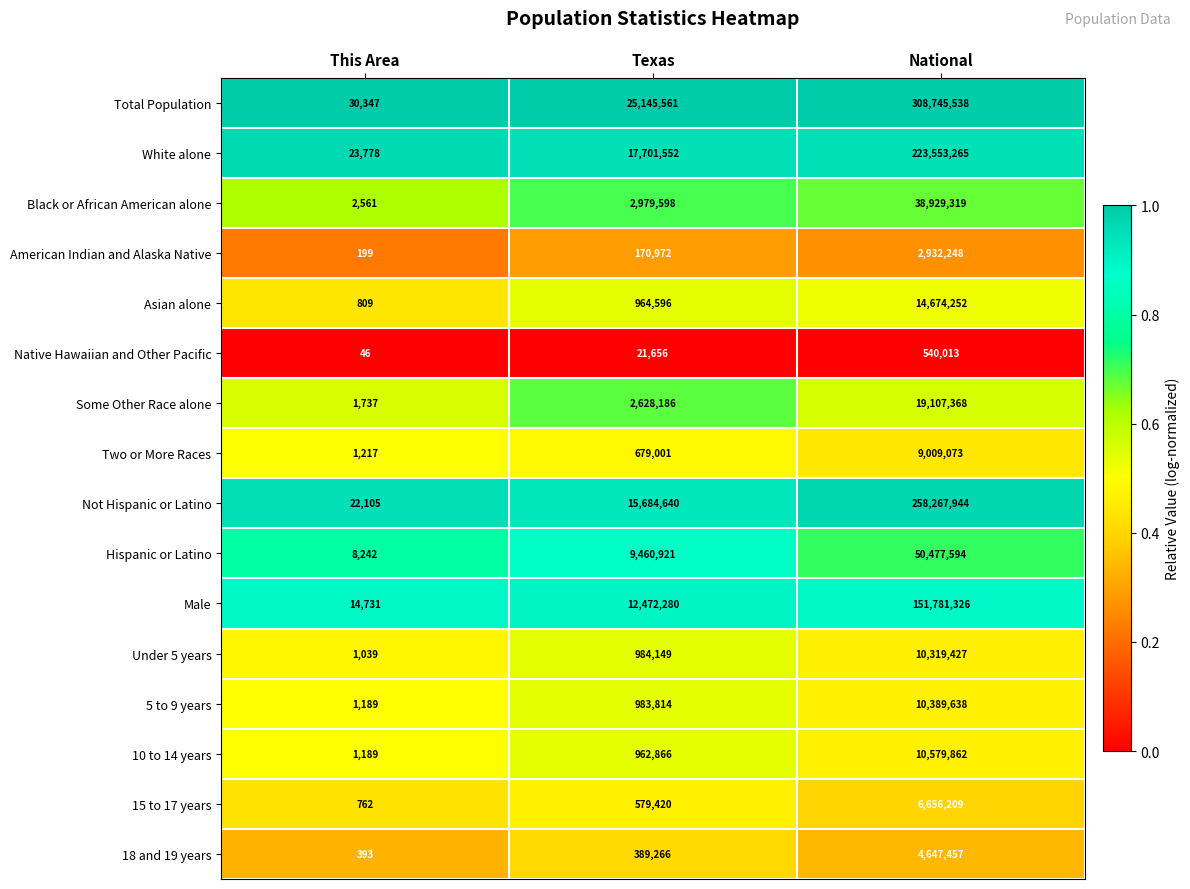

True or false: 15 to 17 years has a value of 6656209 at National.

True